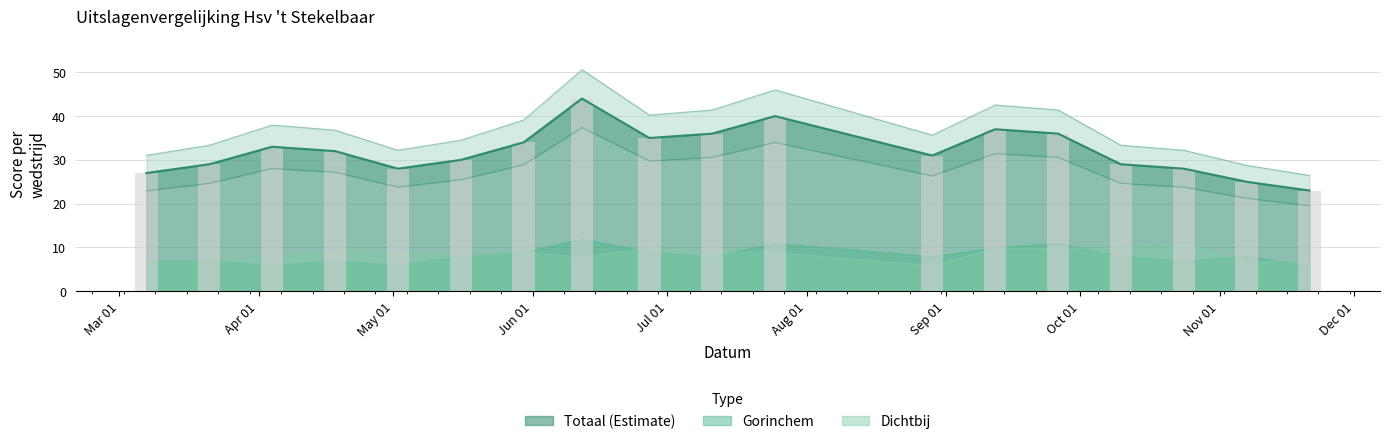

Between 2020-03-07 and 2020-05-30, which series saw the biggest shift?

Totaal